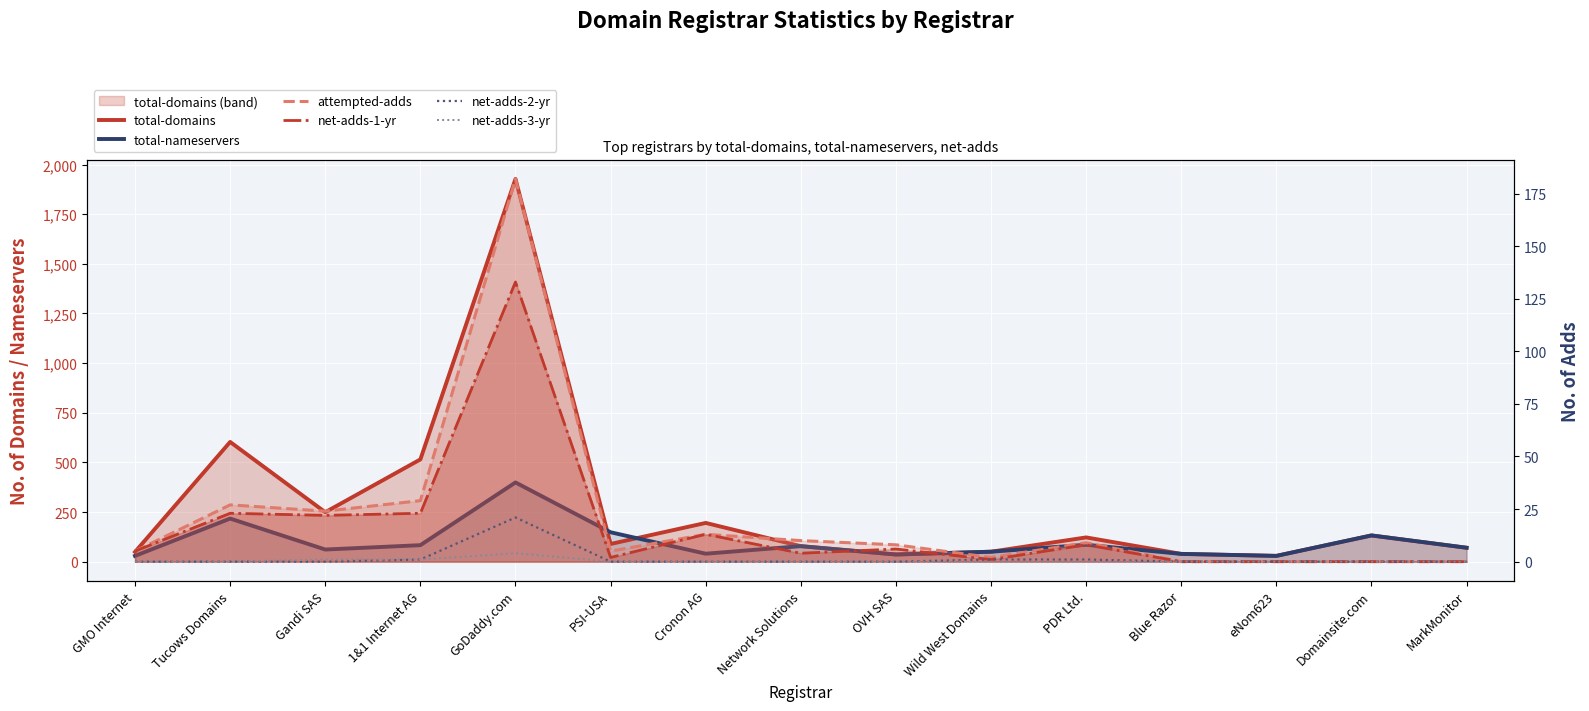

True or false: net-adds-1-yr and net-adds-3-yr cross at least once.

False